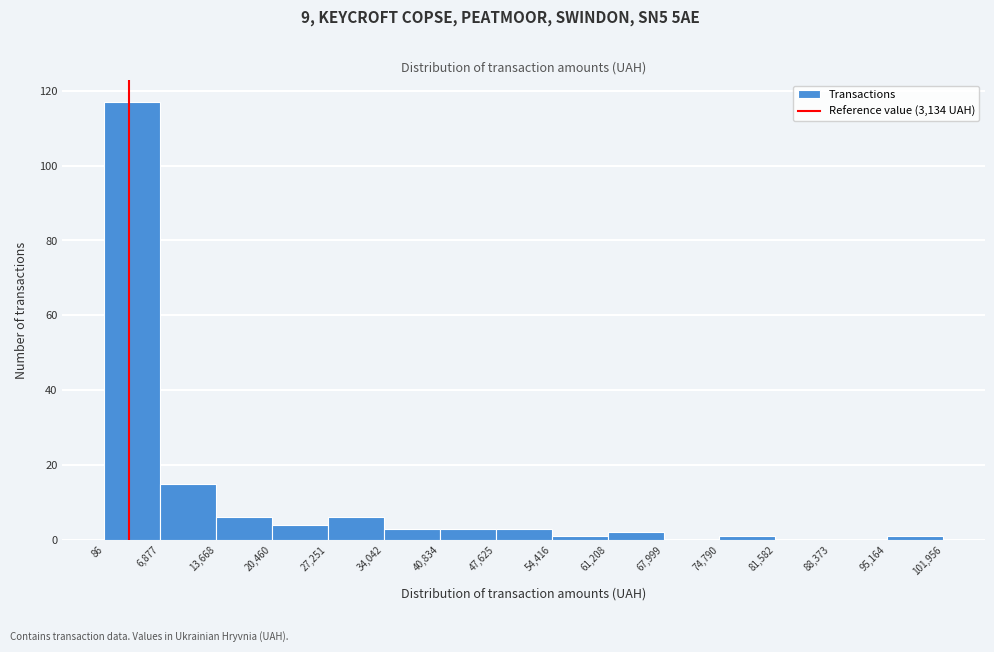

Over which range of the x-axis is the bar tallest?

86 to 6,877